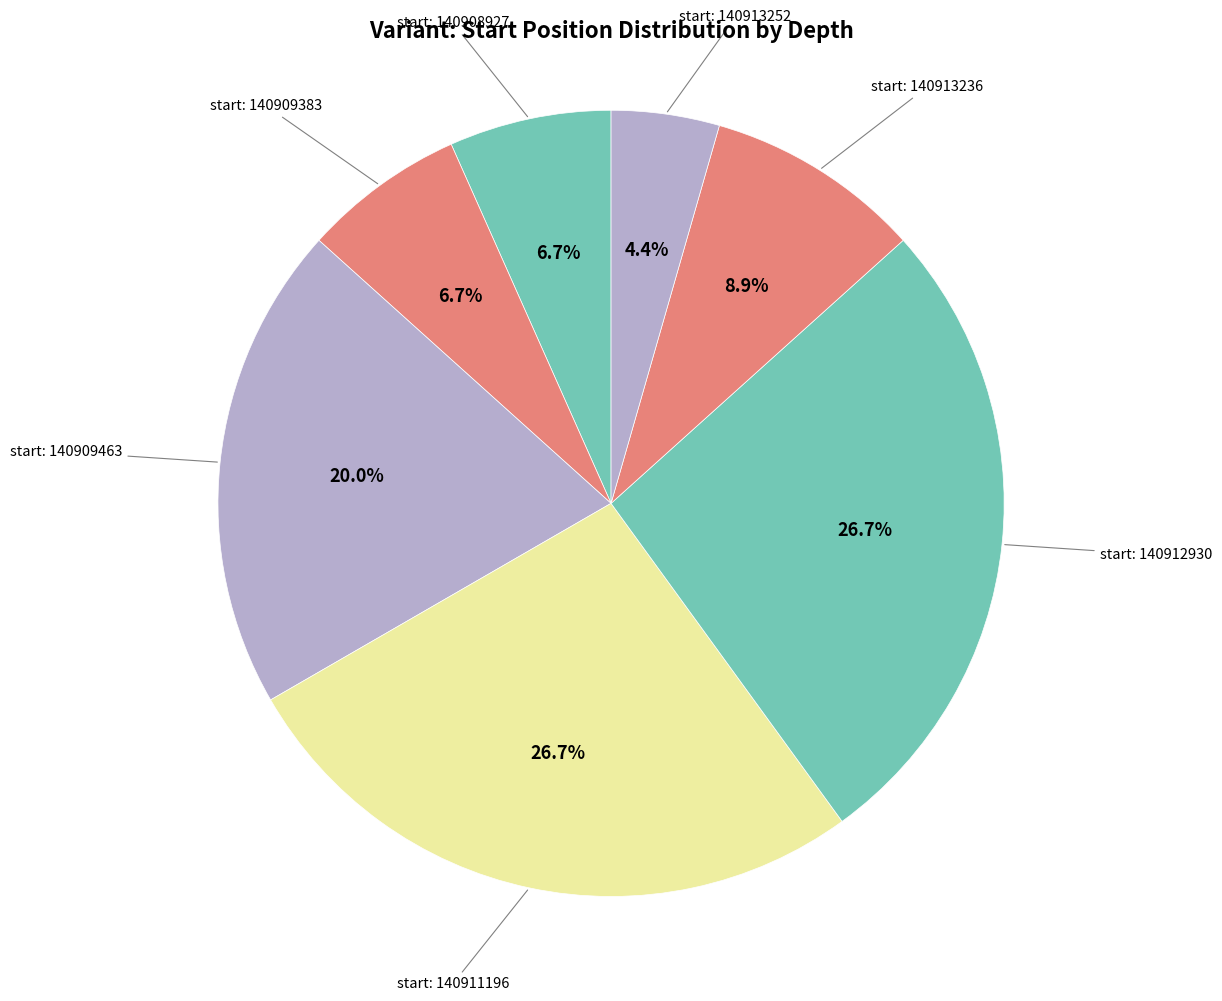

How many slices are in this pie chart?

7